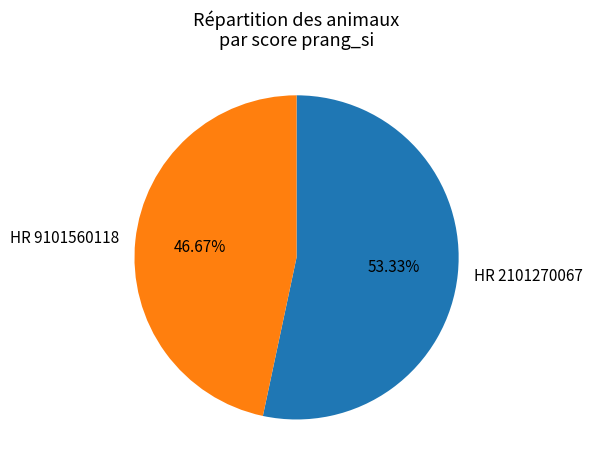

What is the largest slice in the pie chart?

HR 2101270067